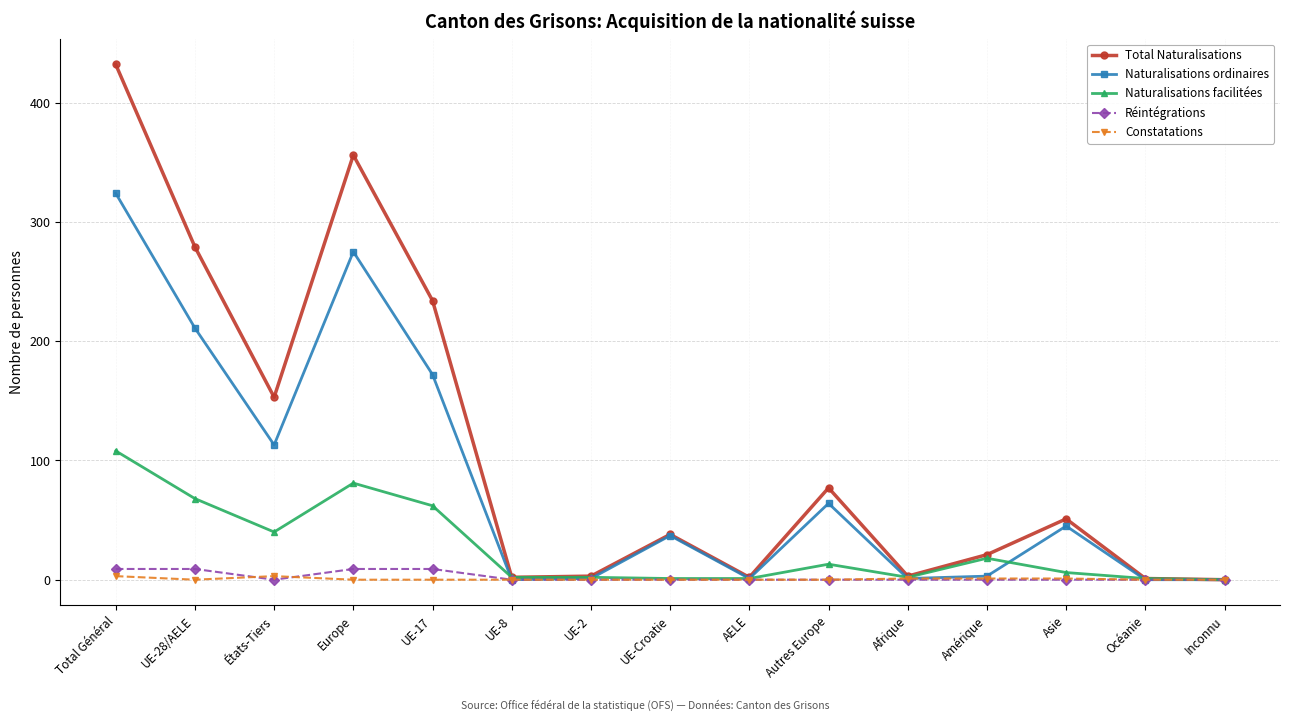

At which label does Naturalisations ordinaires first exceed 37?

Total Général